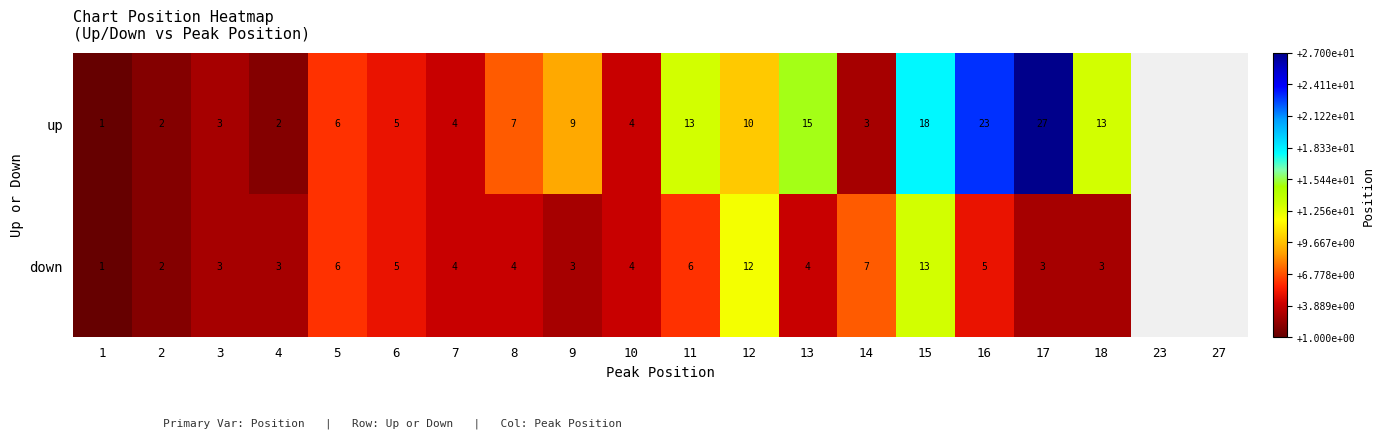

At 18, list the series in order from largest to smallest.

up, down